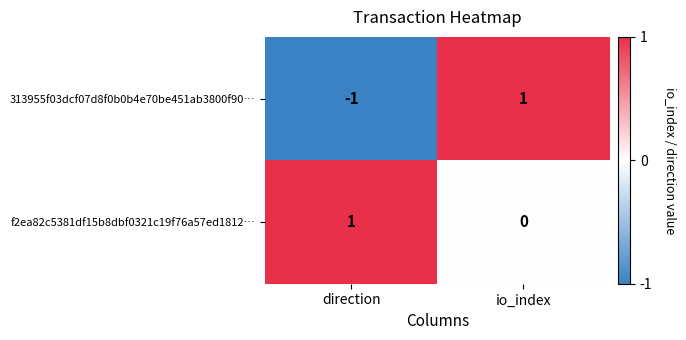

Reading right to left, extract all data points from this chart.

313955f03dcf07d8f0b0b4e70be451ab3800f90…: io_index=1	direction=-1
f2ea82c5381df15b8dbf0321c19f76a57ed1812…: io_index=0	direction=1